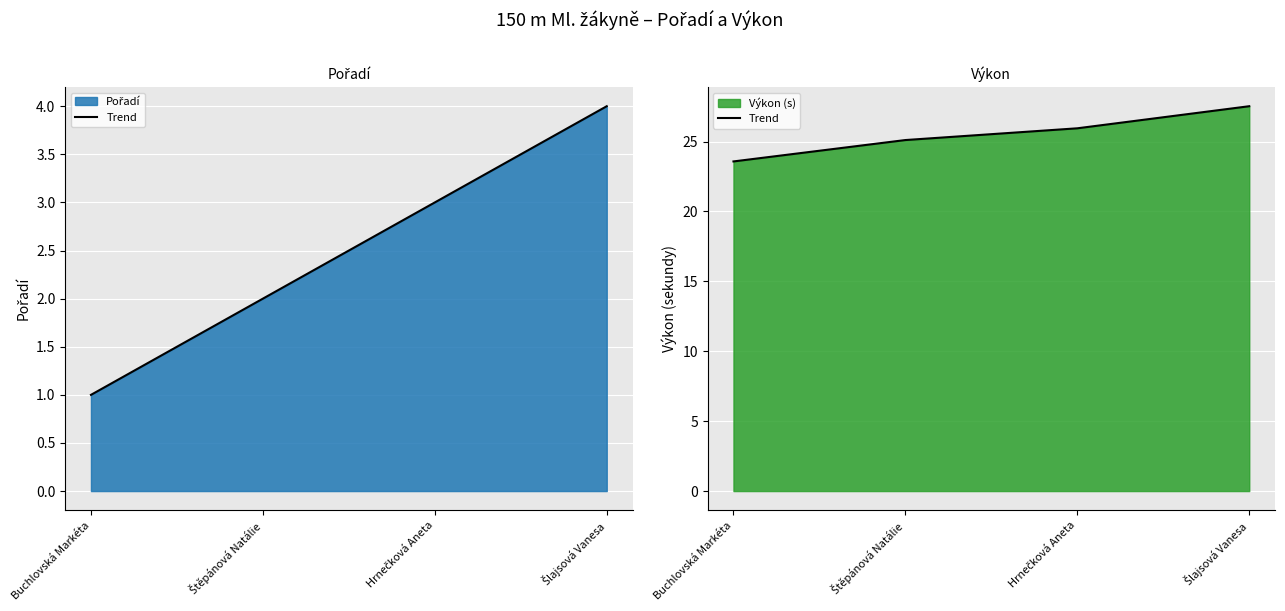

What is the sum of the values at Štěpánová Natálie and Šlajsová Vanesa?

52.6